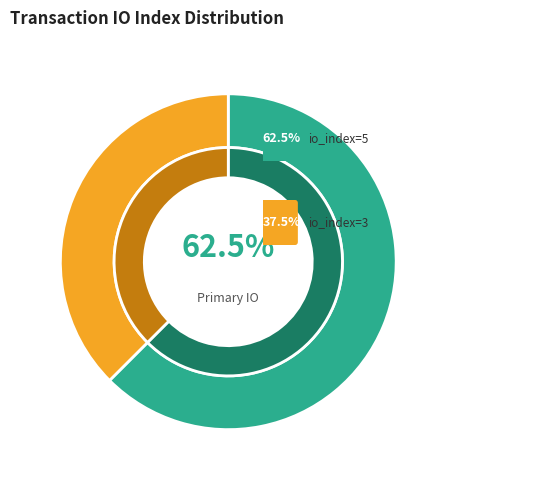

What is the change in value from io_index=5 to io_index=3?

-2